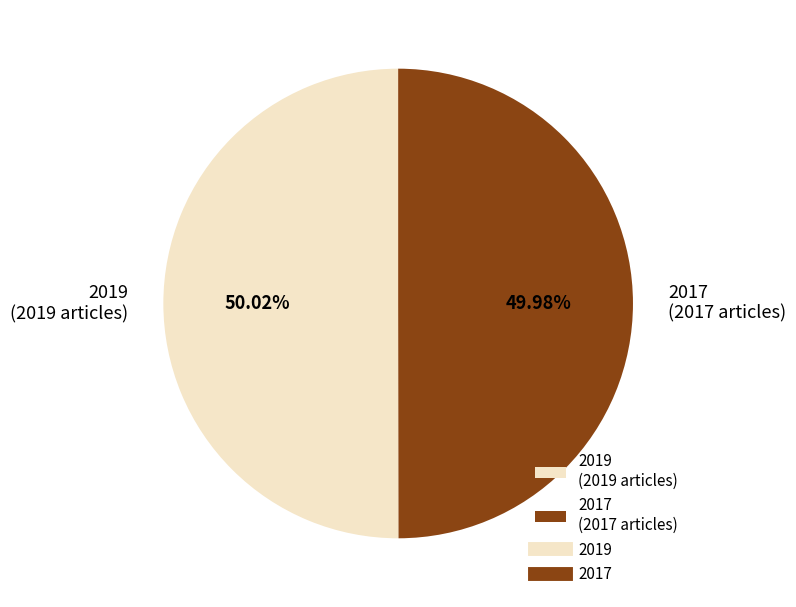

Approximately how many times larger is the value at 2017 (2017 articles) compared to 2019 (2019 articles)?

1.0